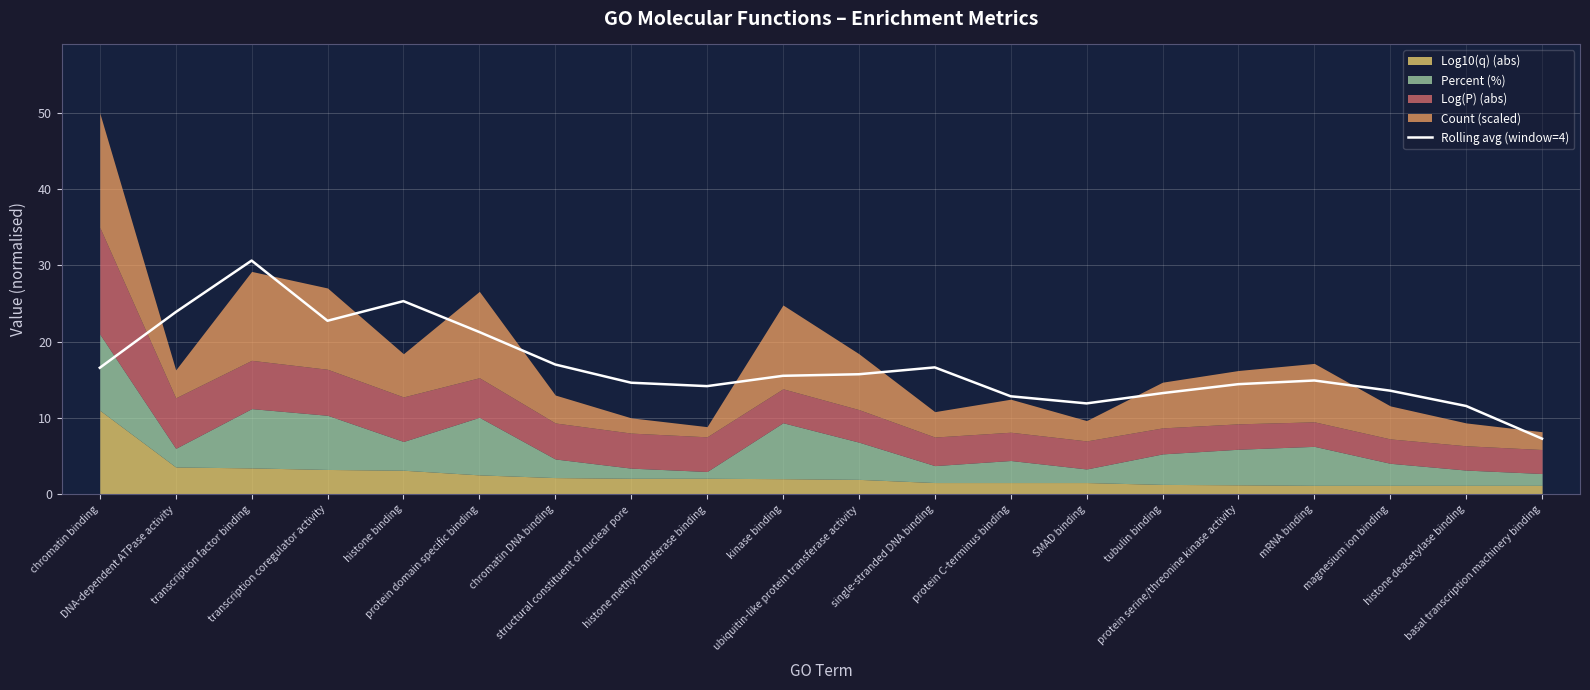

At which category does the data reach its first local peak?

transcription factor binding